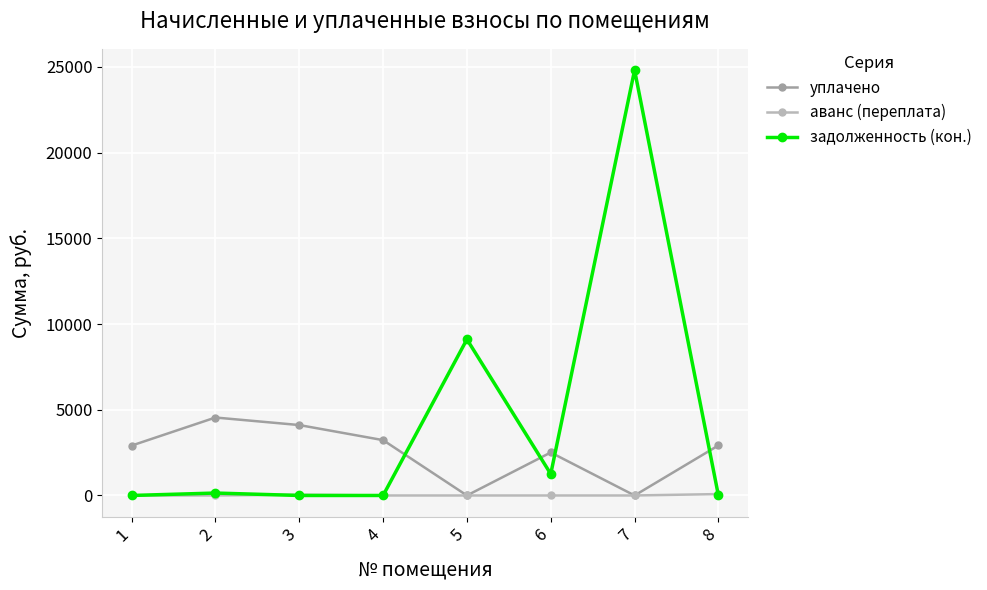

Is it true that уплачено equals 4427.8 at 1?

False